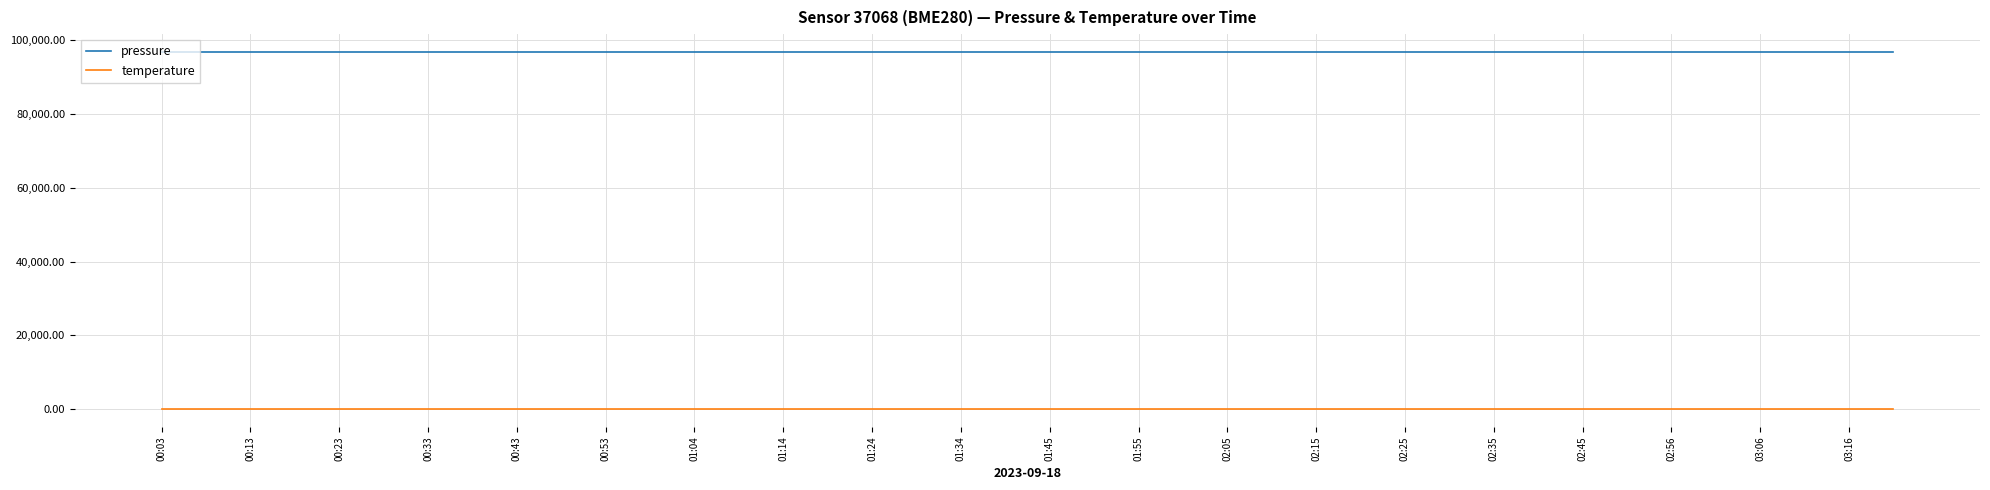

Which series has the largest range (max minus min)?

pressure